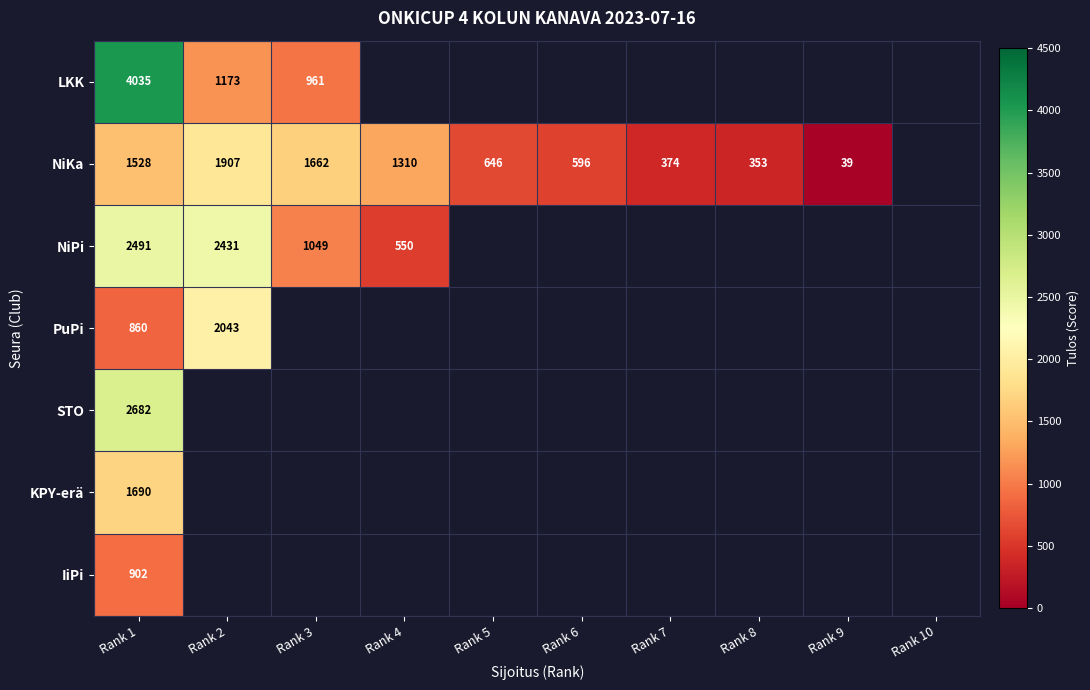

At Rank 1, list the series in order from smallest to largest.

PuPi, IiPi, NiKa, KPY-erä, NiPi, STO, LKK